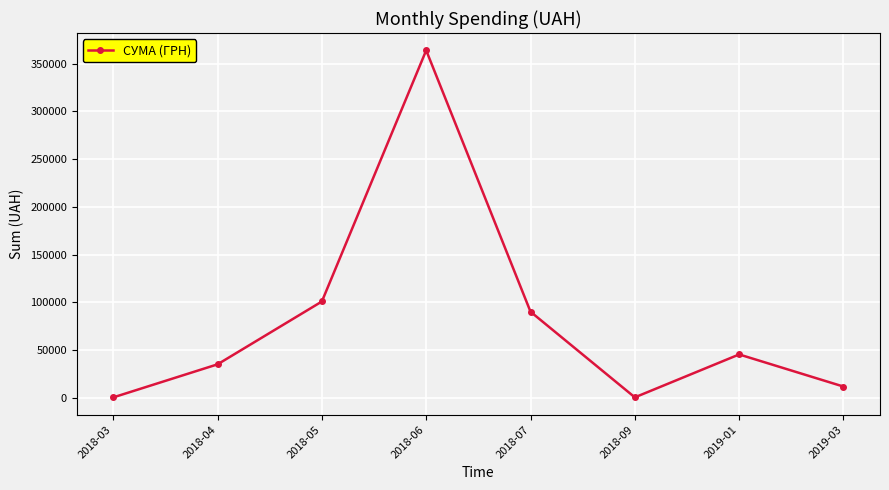

Between 2018-05 and 2018-07, which is larger?

2018-05